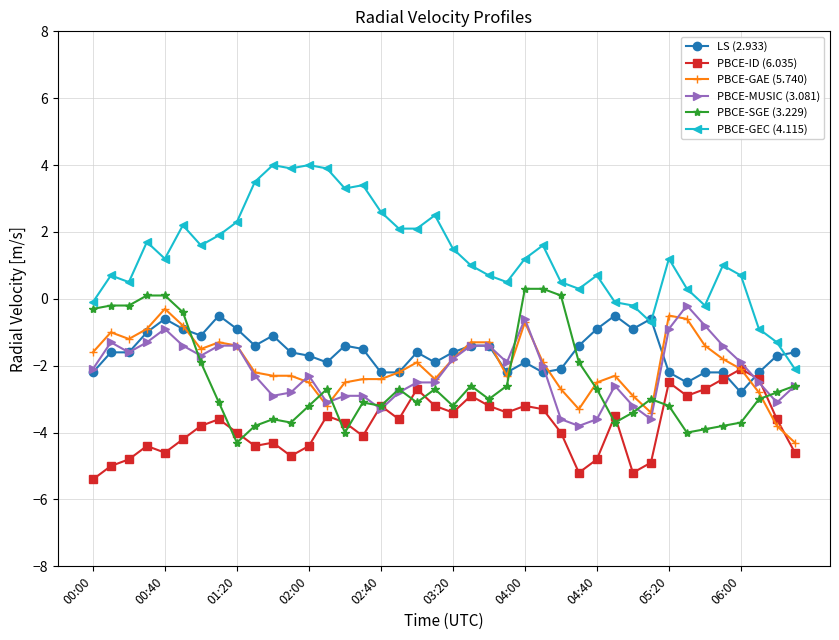

Which series has the largest total across all categories?

PBCE-GEC (4.115)